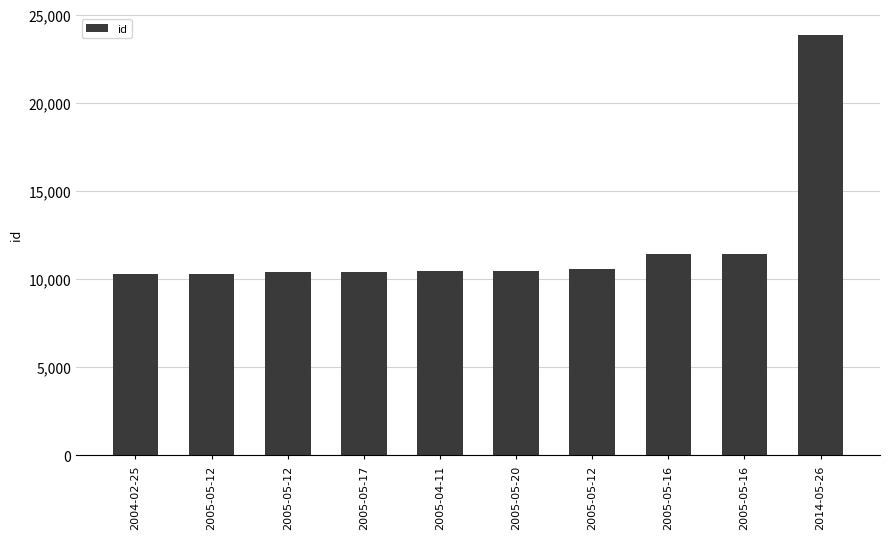

Reading right to left, what are all the values shown in this chart?

2014-05-26=23861	2005-05-16=11451	2005-05-16=11450	2005-05-12=10583	2005-05-20=10467	2005-04-11=10437	2005-05-17=10397	2005-05-12=10396	2005-05-12=10311	2004-02-25=10282